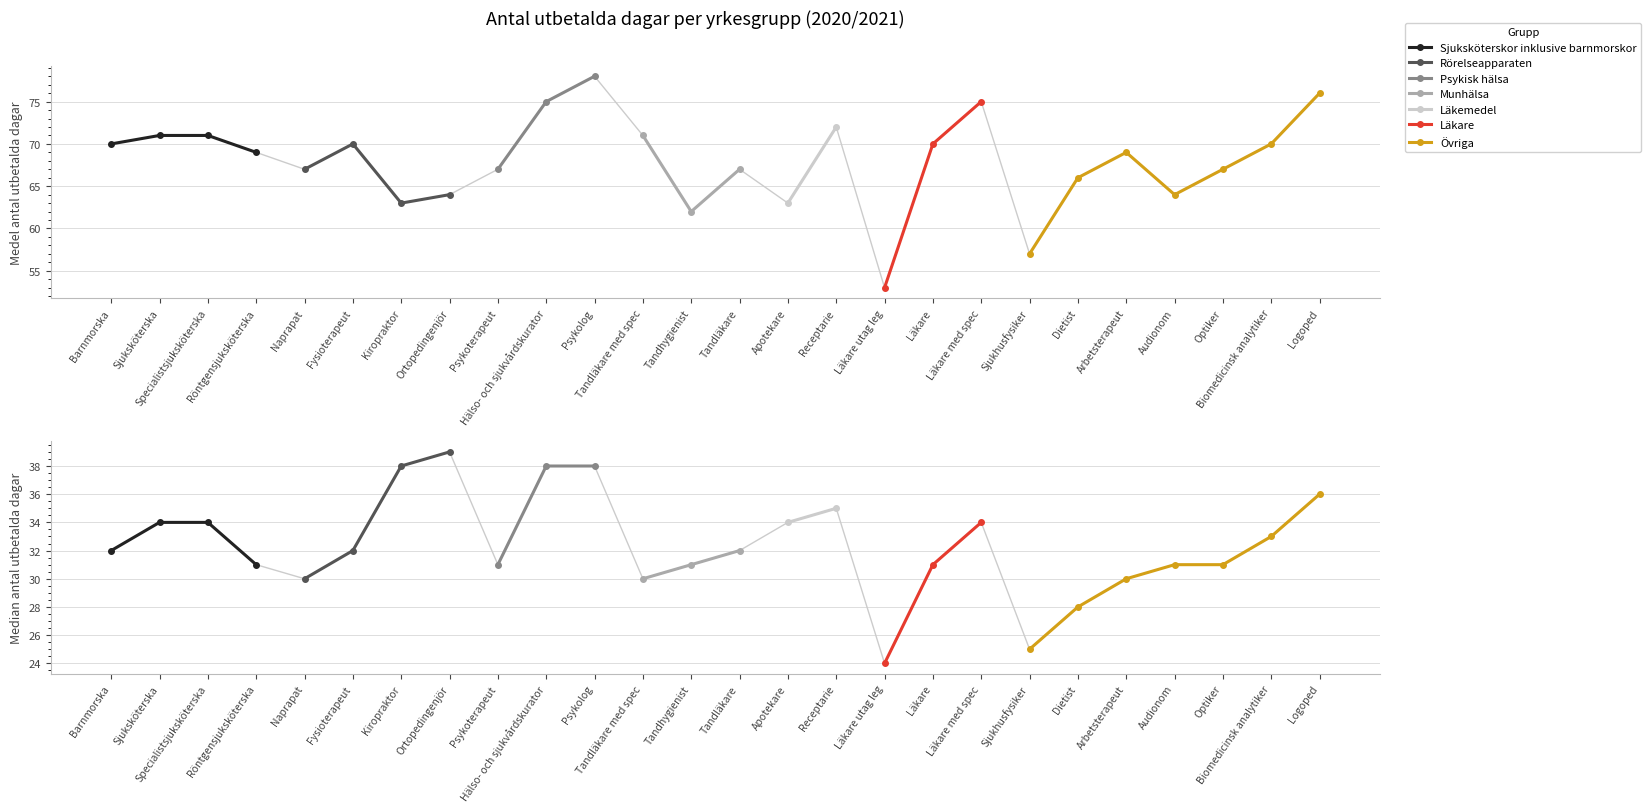

What is the label of the 14th point from the right?

Tandhygienist